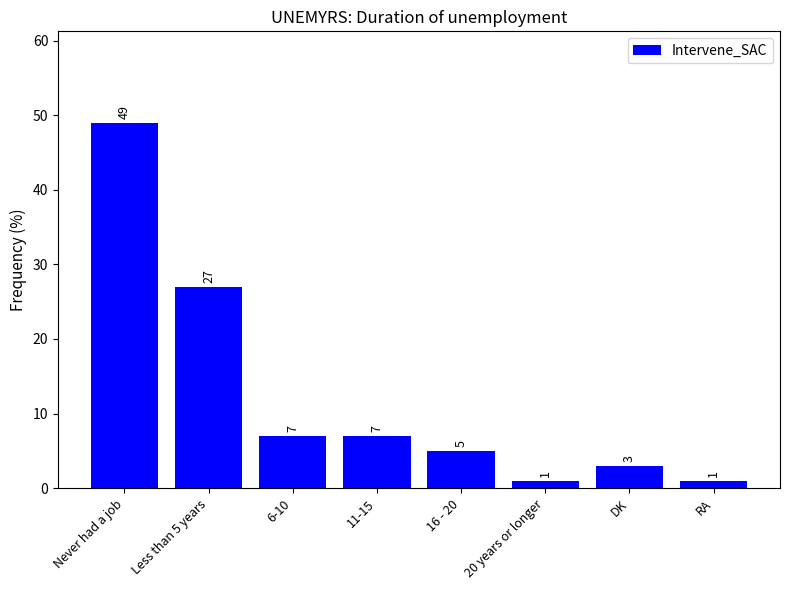

Reading left to right, what are all the values shown in this chart?

49	27	7	7	5	1	3	1